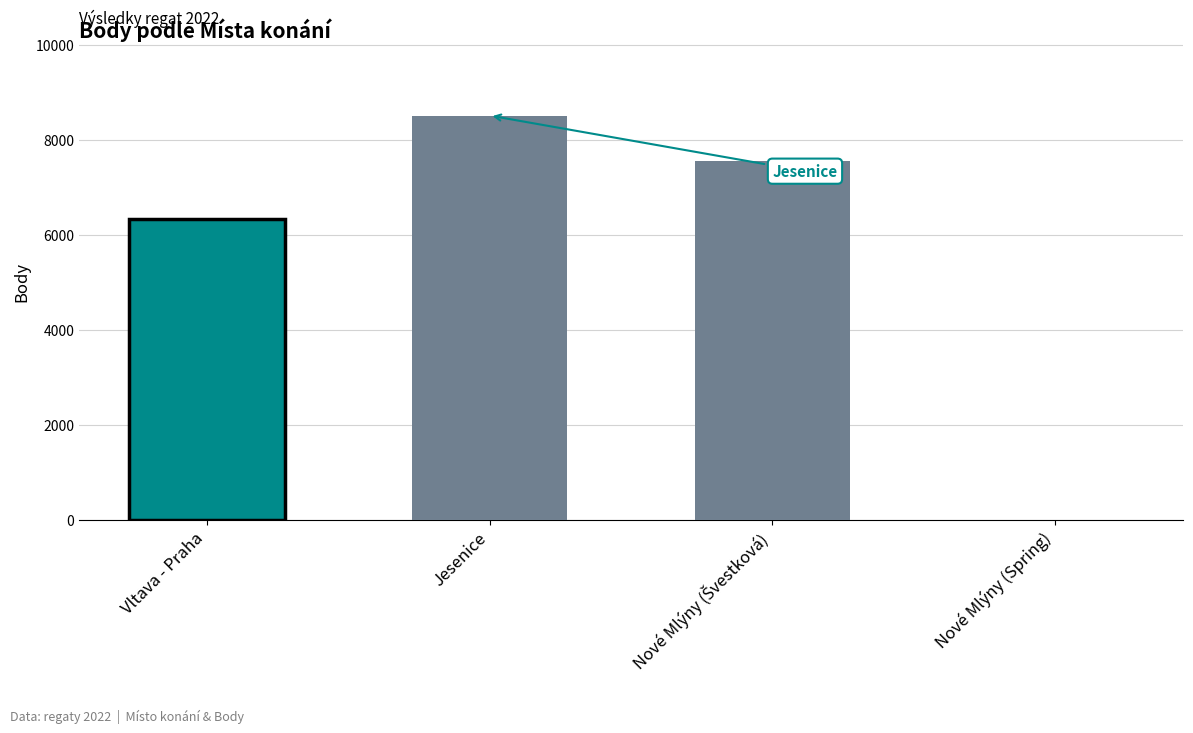

Between Nové Mlýny (Švestková) and Jesenice, which is larger?

Jesenice